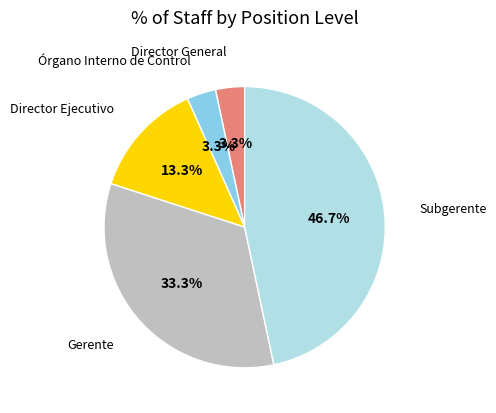

Which has a higher value, Órgano Interno de Control or Director Ejecutivo?

Director Ejecutivo